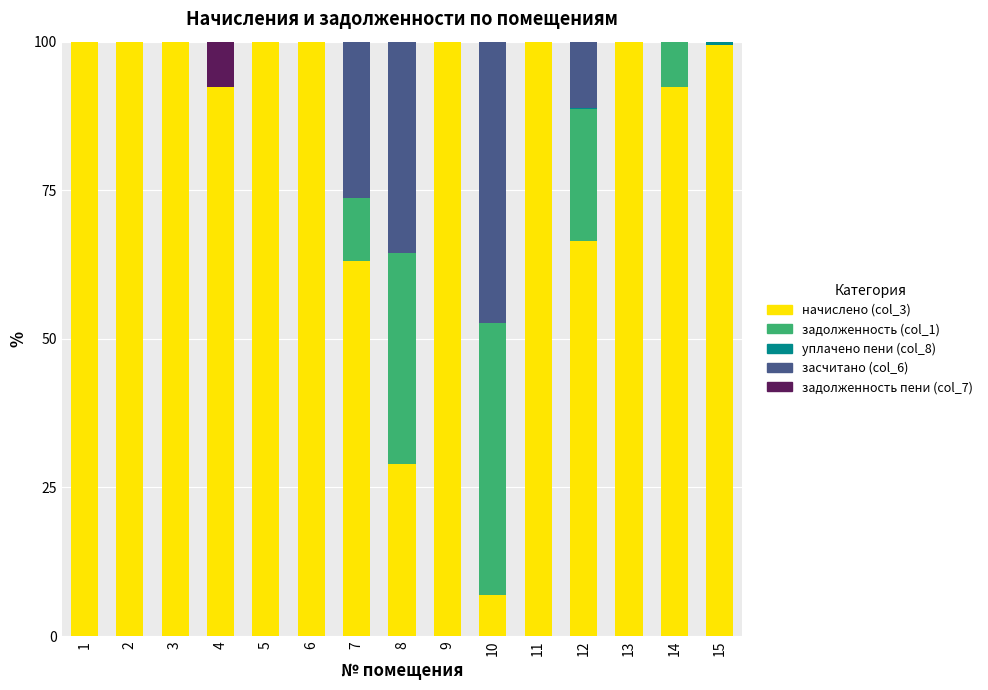

What is the sum of all начислено (col_3) values?

1249.7